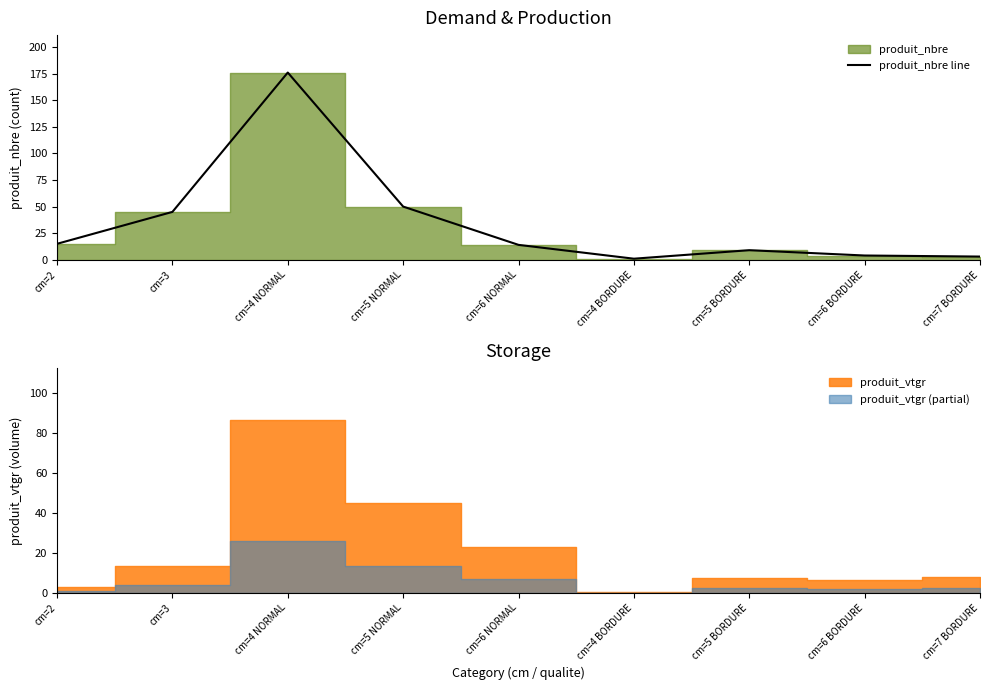

What is the value of the 4th point from the left?

50